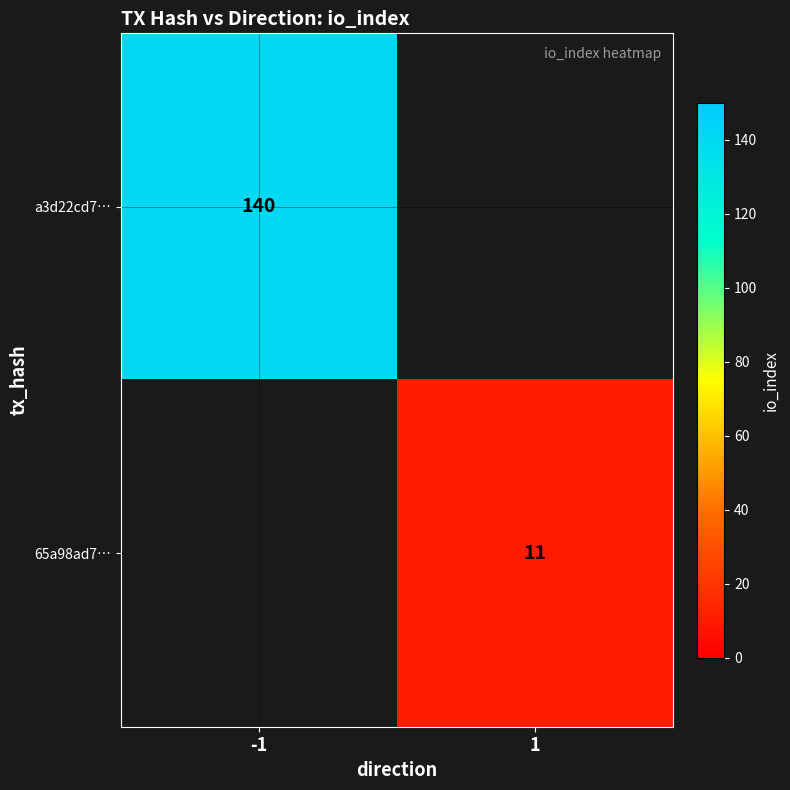

True or false: 65a98ad7… has a value of 14 at 1.

False